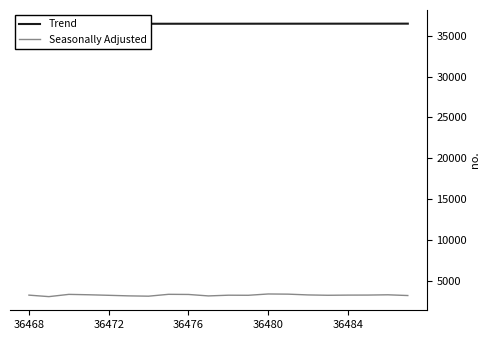

True or false: Seasonally Adjusted and Trend intersect in this chart.

False